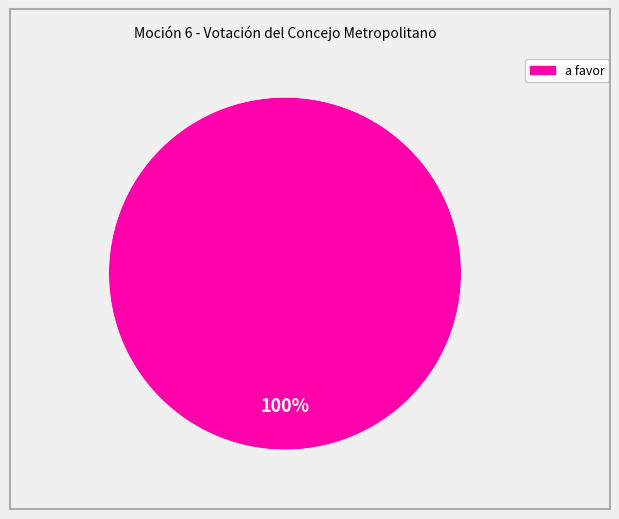

Does any single category account for the majority?

Yes